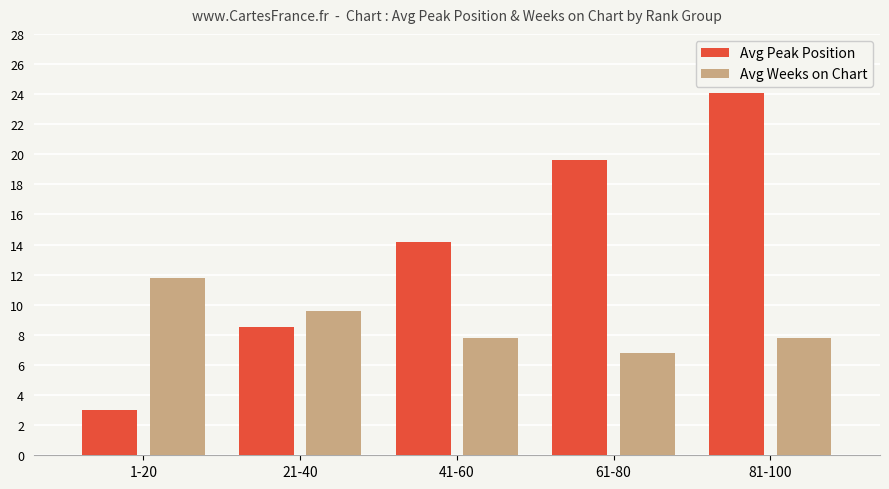

What position from the left is 41-60?

3